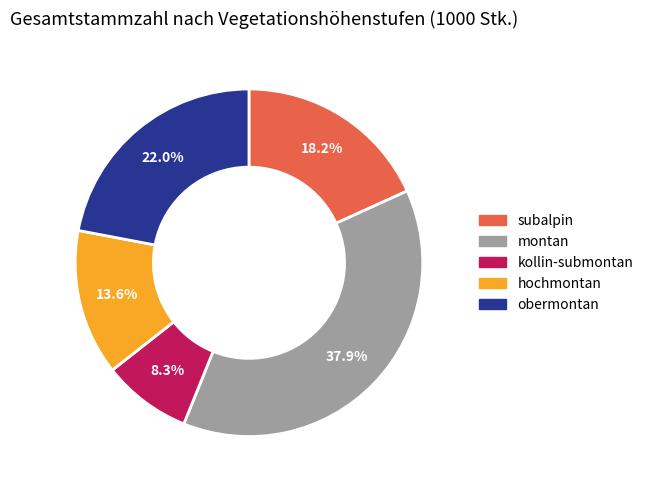

Is there any slice that represents more than half of the pie?

No